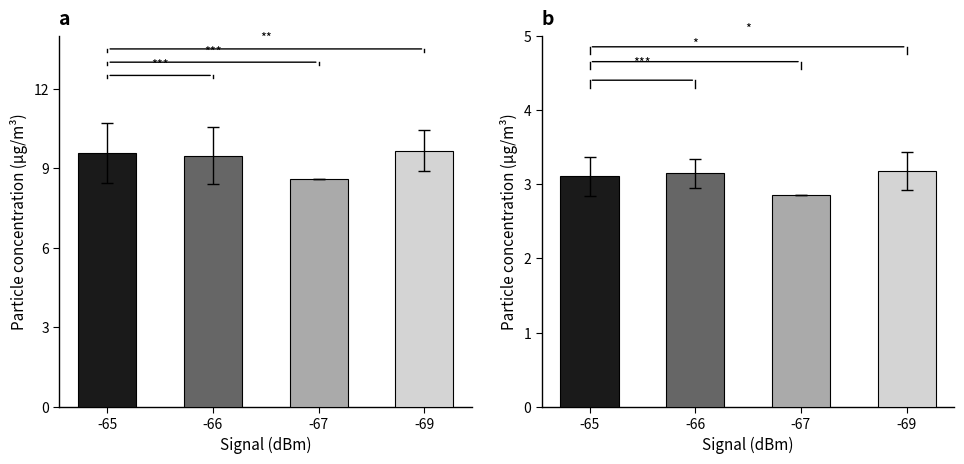

What is the difference between the second highest and minimum values in the SDS_P1 series?

1.0